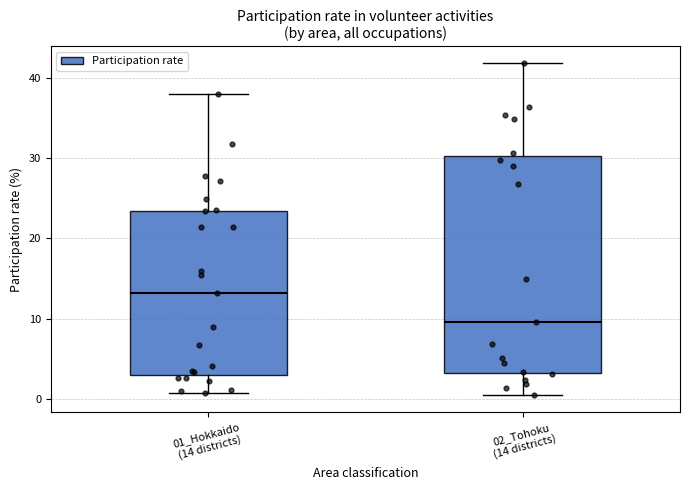

Reading left to right, read every box against the y-axis: the position of its median line, the range the box covers, and the ends of its whiskers. The values are not printed on the chart, so give them approximately, as read against the axis.

01_Hokkaido (14 districts): median 13, box 3 to 23, whiskers 1 to 38
02_Tohoku (14 districts): median 10, box 3 to 30, whiskers 1 to 42